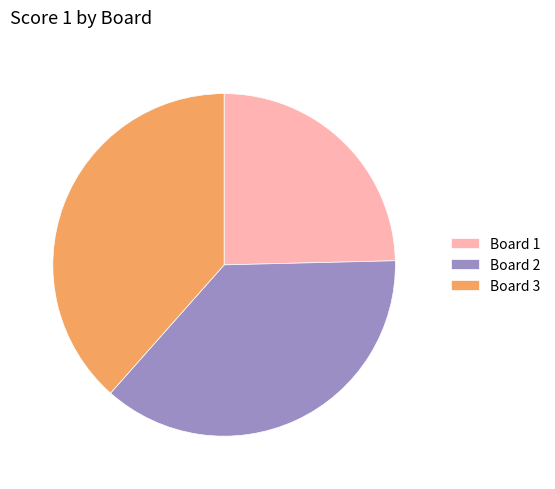

Does Board 3 account for over 50% of the chart?

No